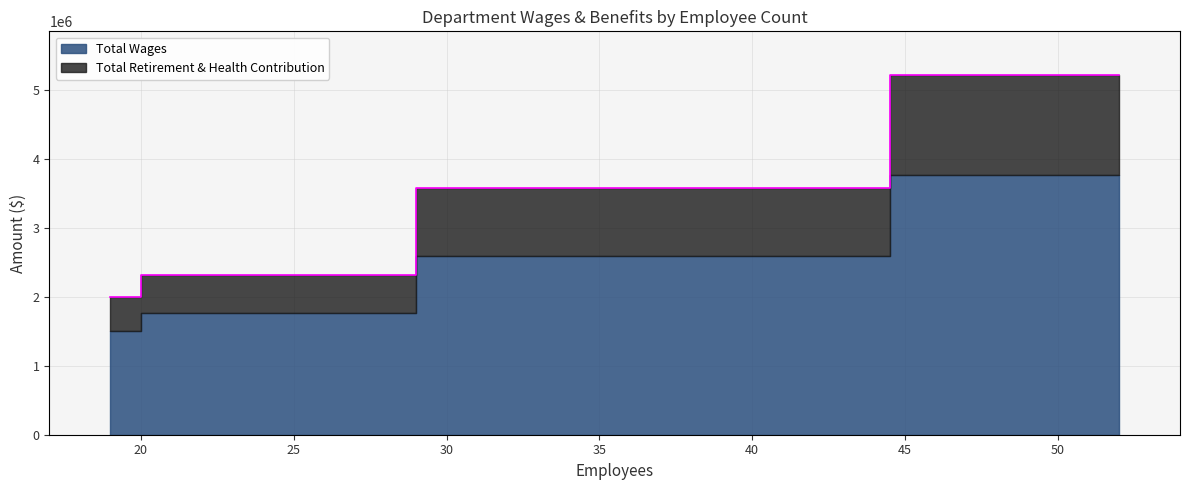

True or false: Total Wages and Total Retirement & Health Contribution cross at least once.

False